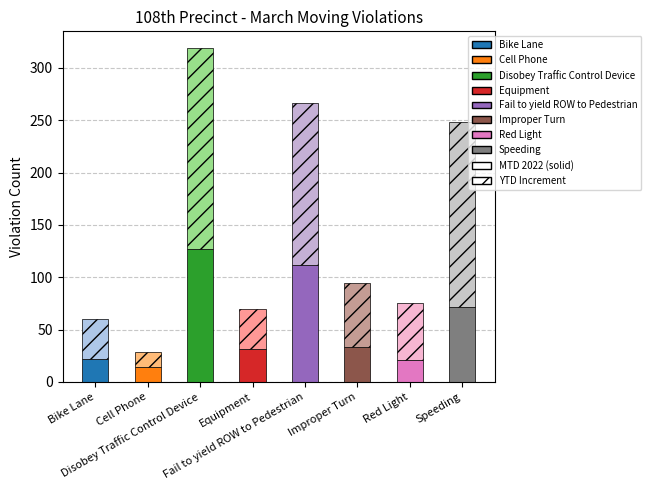

Does the chart contain stacked bars?

Yes